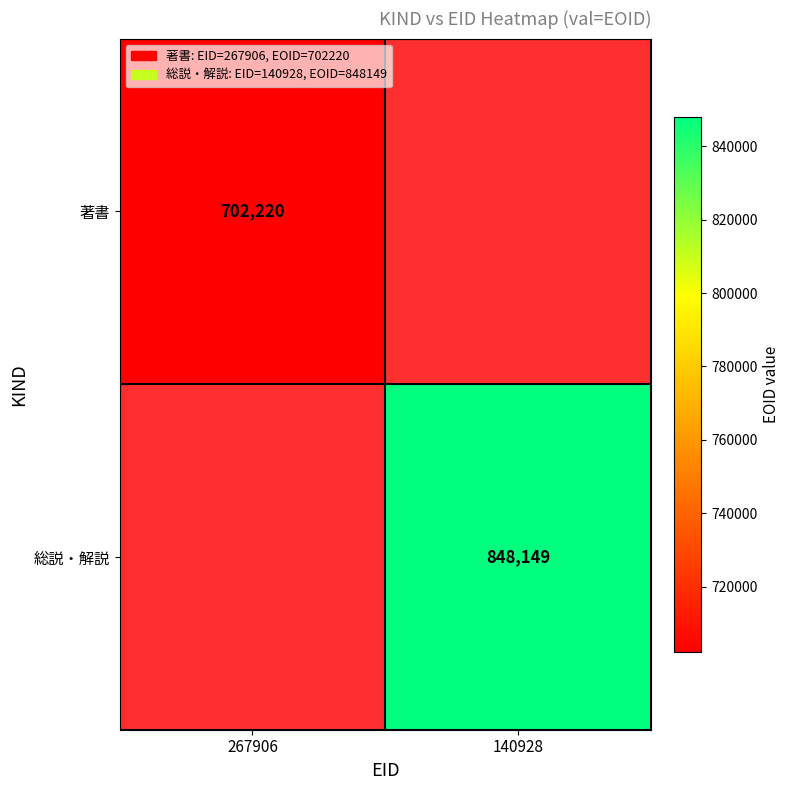

The value of 総説・解説 at 140928 is 389888. True or false?

False